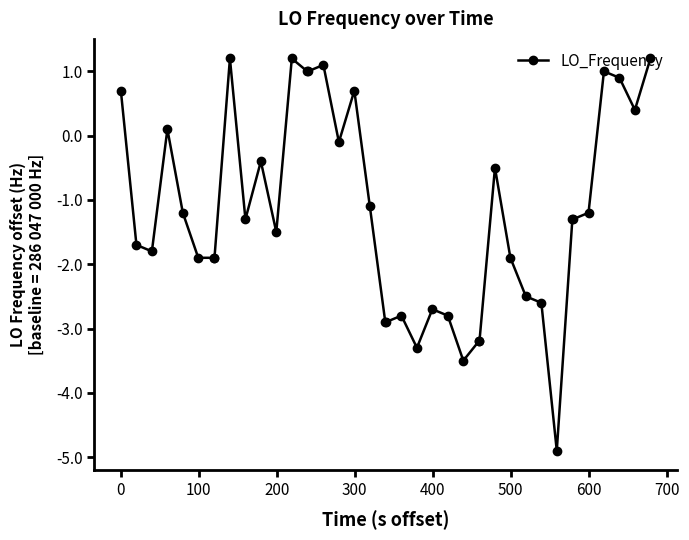

What is the minimum value shown in the chart?

-4.9